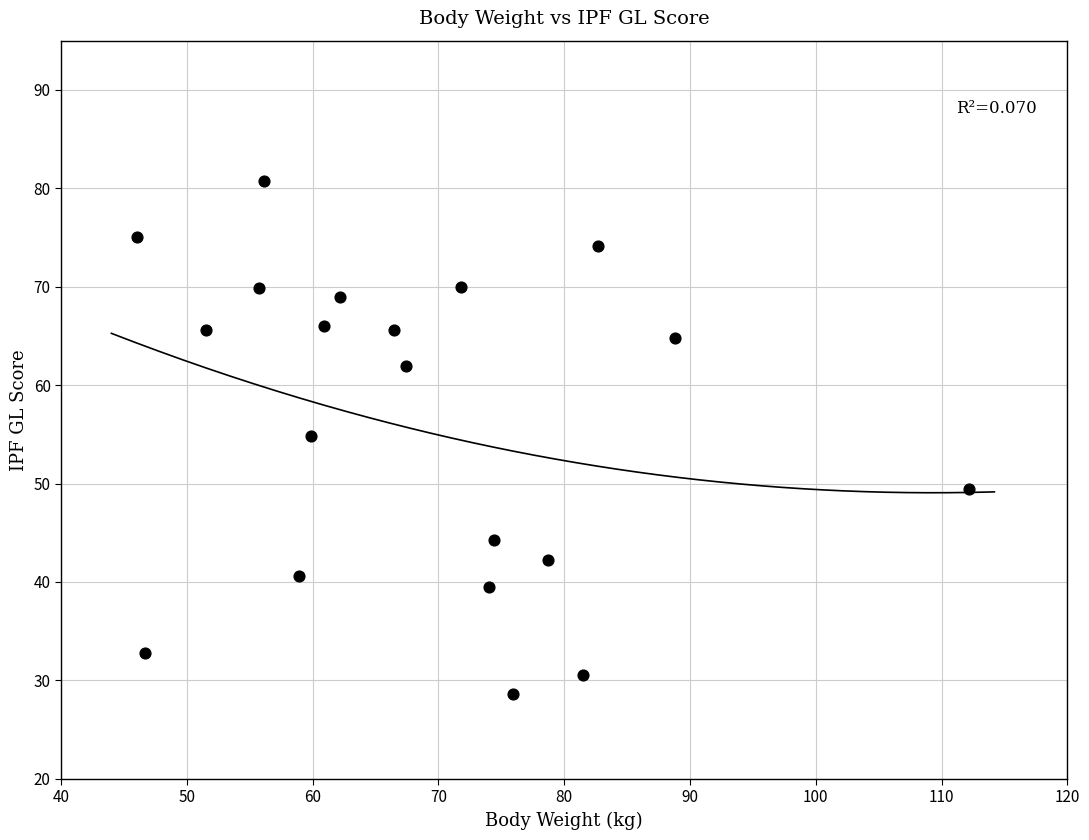

What is the range of Y values (max minus min)?

52.1